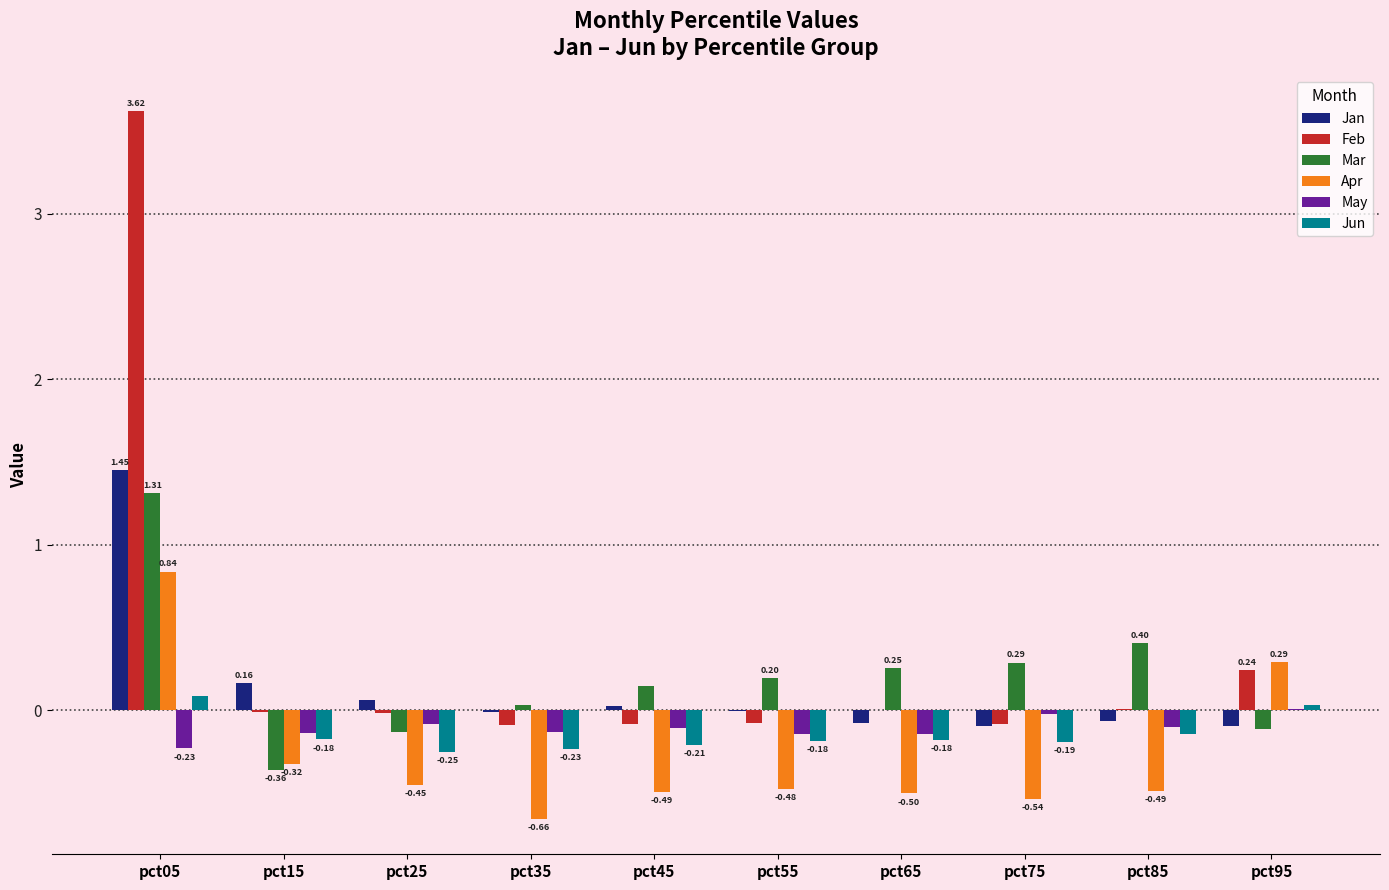

How many series are shown in this chart?

6